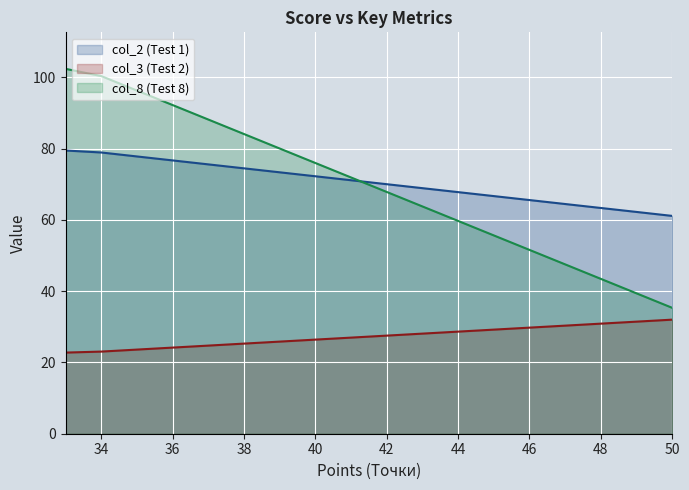

Where does the col_3 series first go above 27?

50